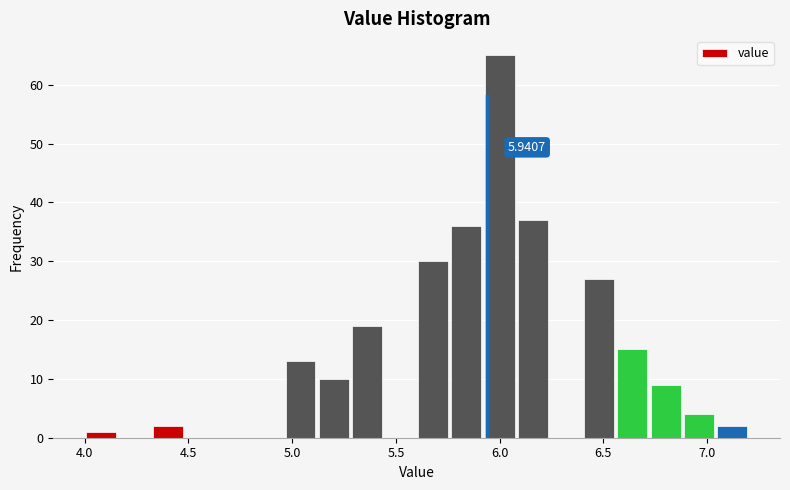

Around what value on the x-axis is the tallest bar? Give the approximate position of its centre, as read against the axis.

6.00